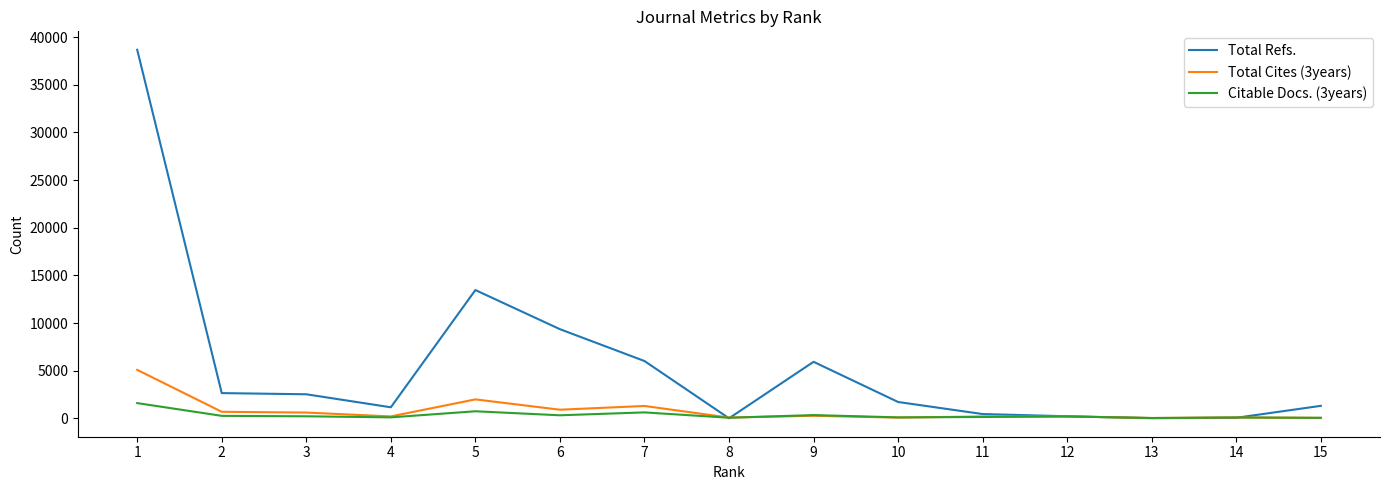

Which series has the largest range (max minus min)?

Total Refs.